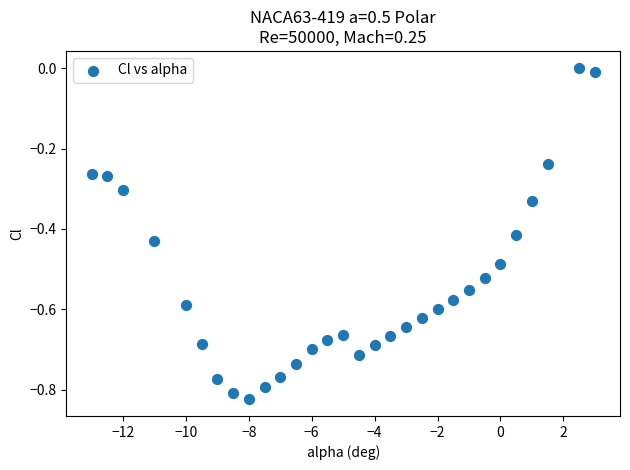

What is the range of Y values (max minus min)?

0.8